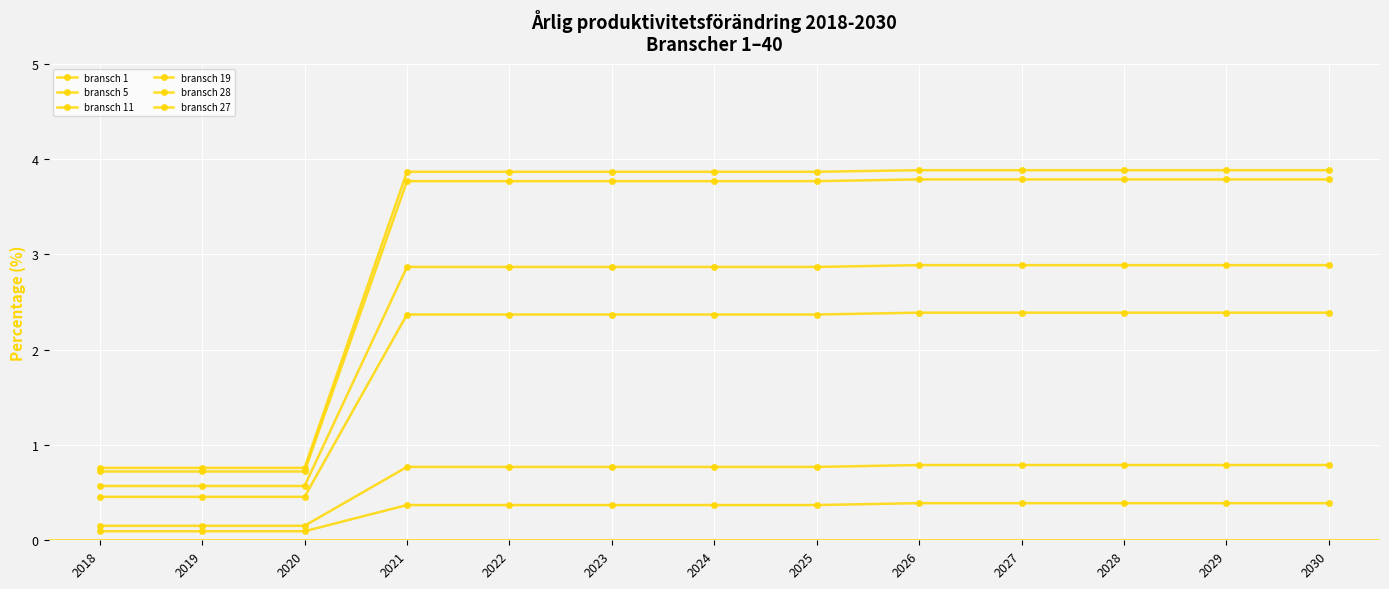

Which series has the widest spread of values?

bransch 11